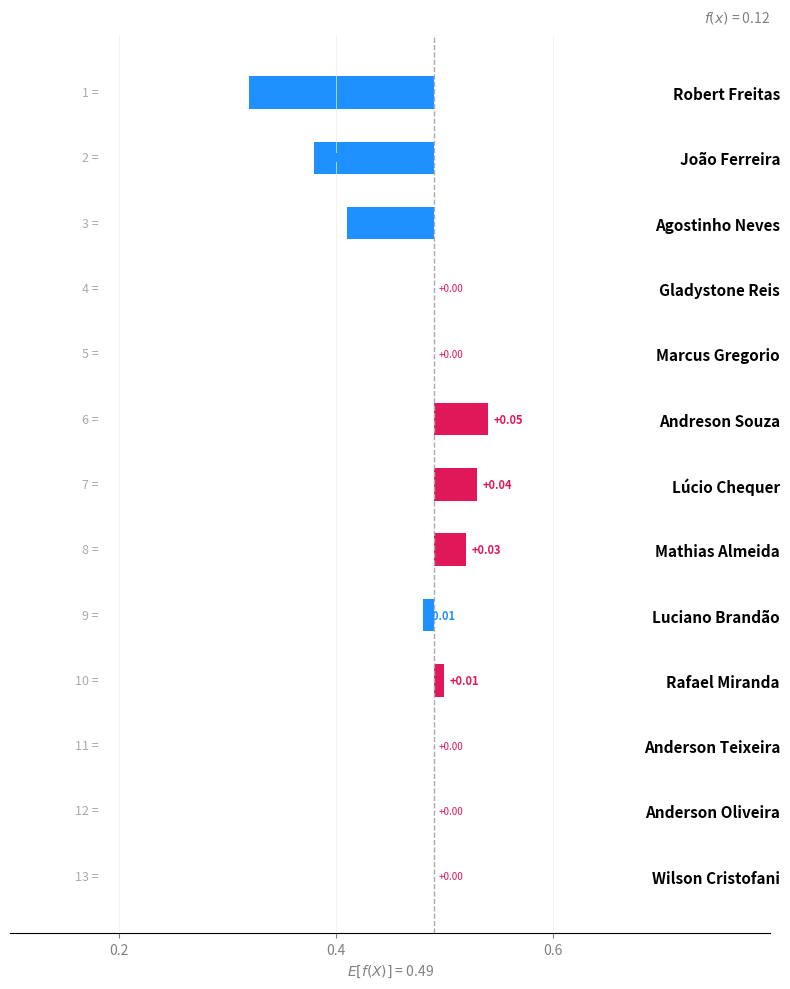

How many positive values are there?

4